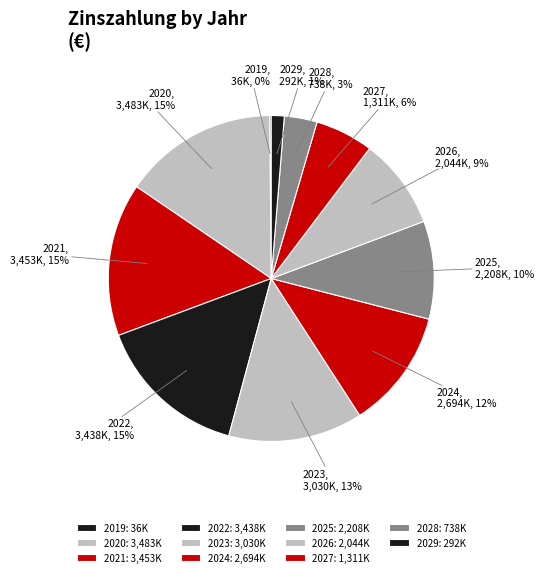

Is the sum of 2024 and 2020 greater than half?

No